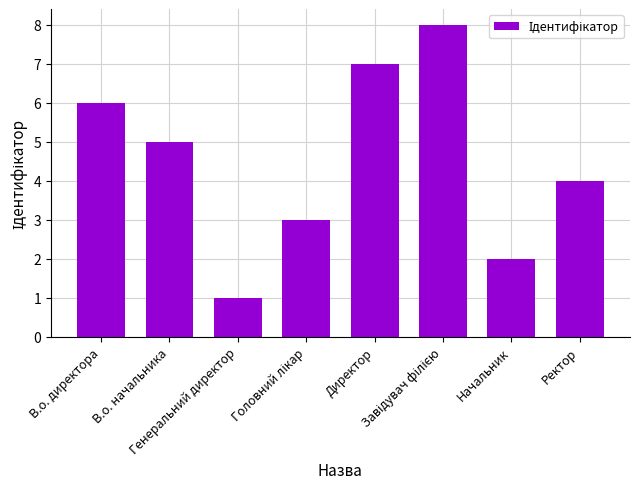

The chart shows a value of 7 at Ректор. True or false?

False